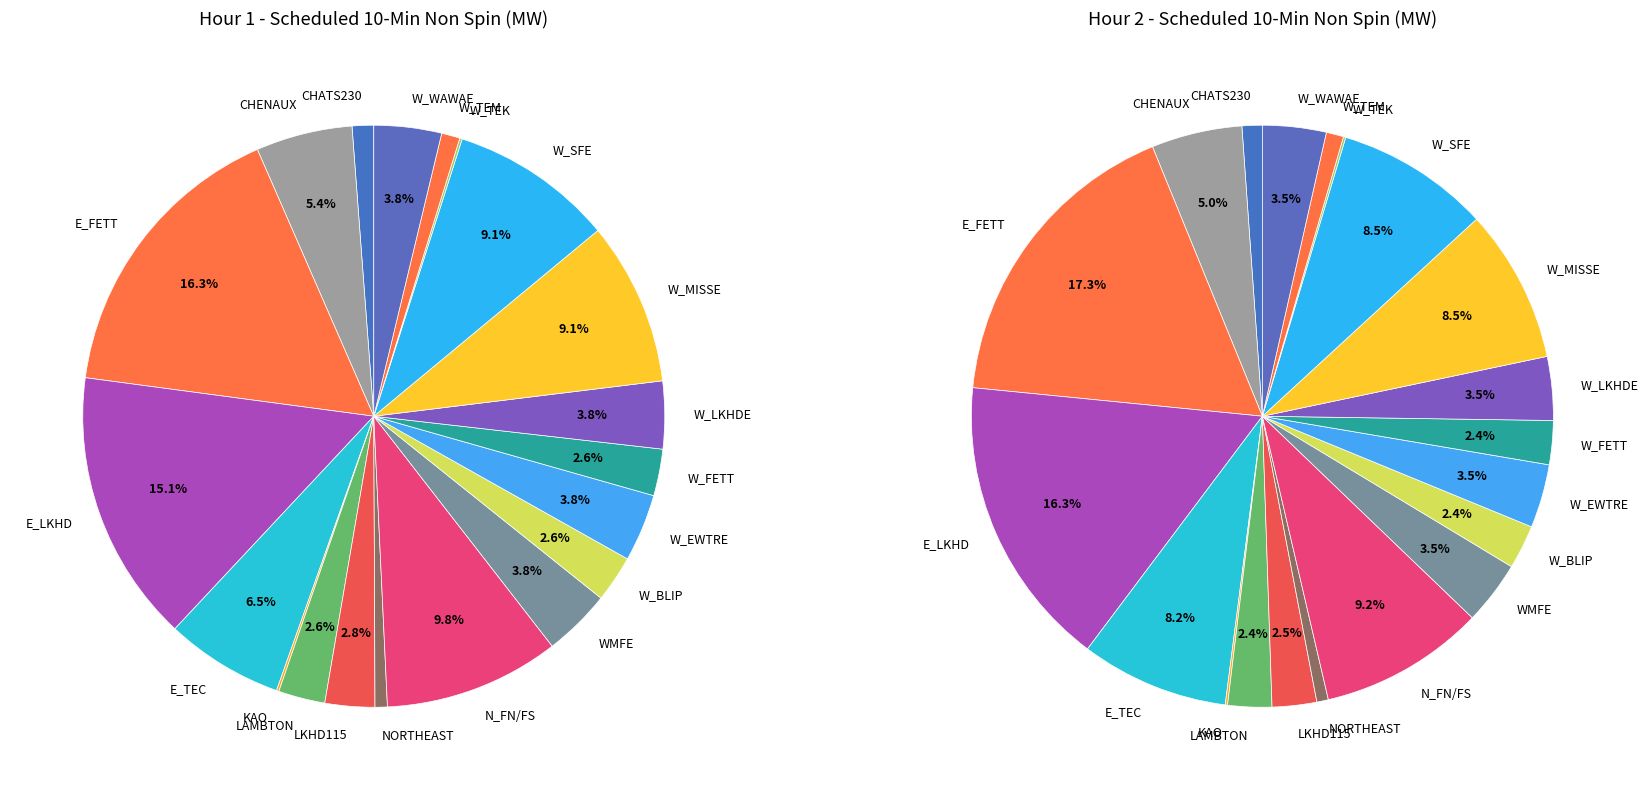

Approximately how many times larger is the value at CHENAUX compared to CHATS230?

4.5